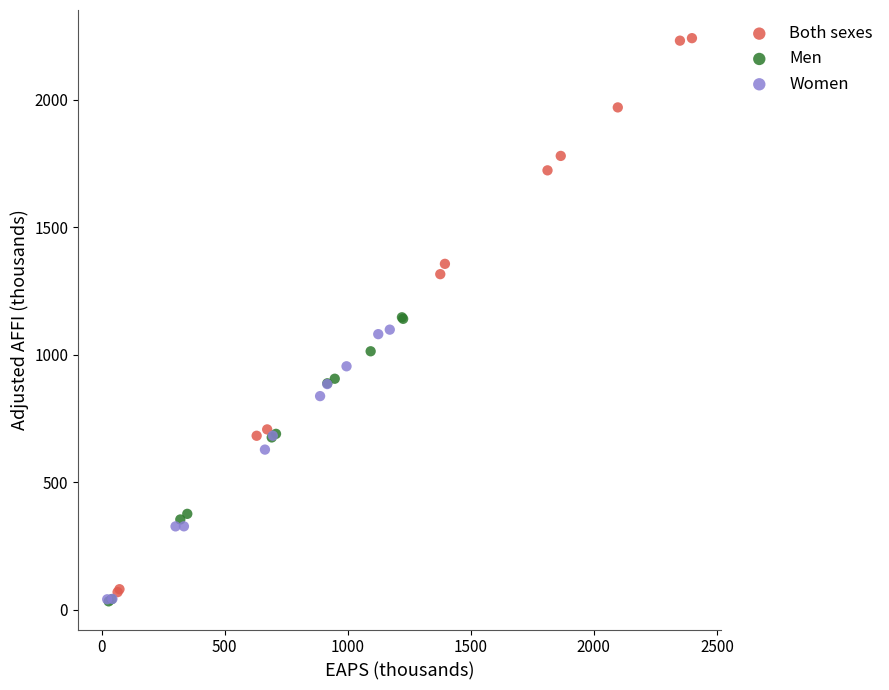

Which series contains the highest Y value?

Both sexes